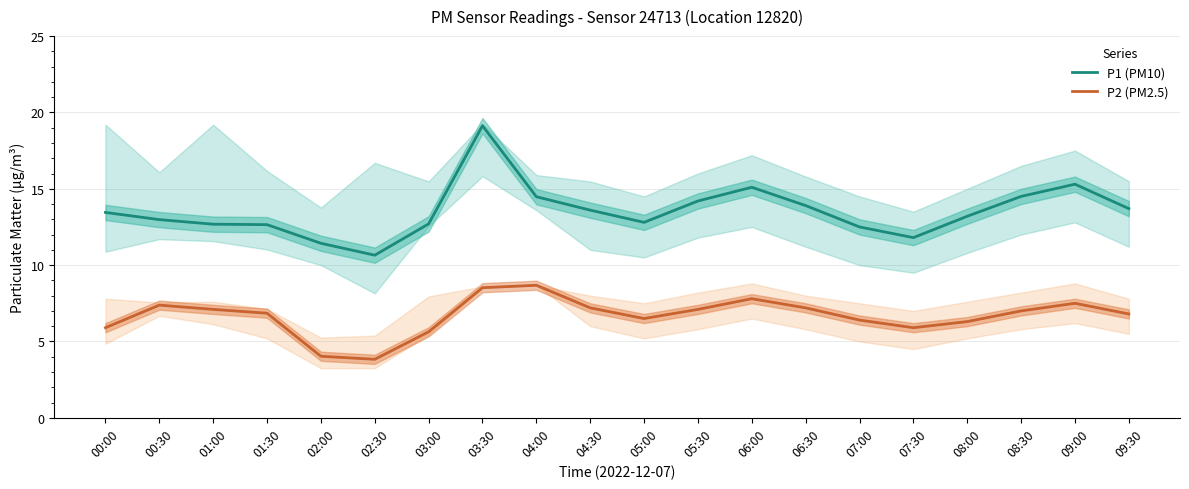

Which has a higher value, 09:30 or 00:30?

09:30